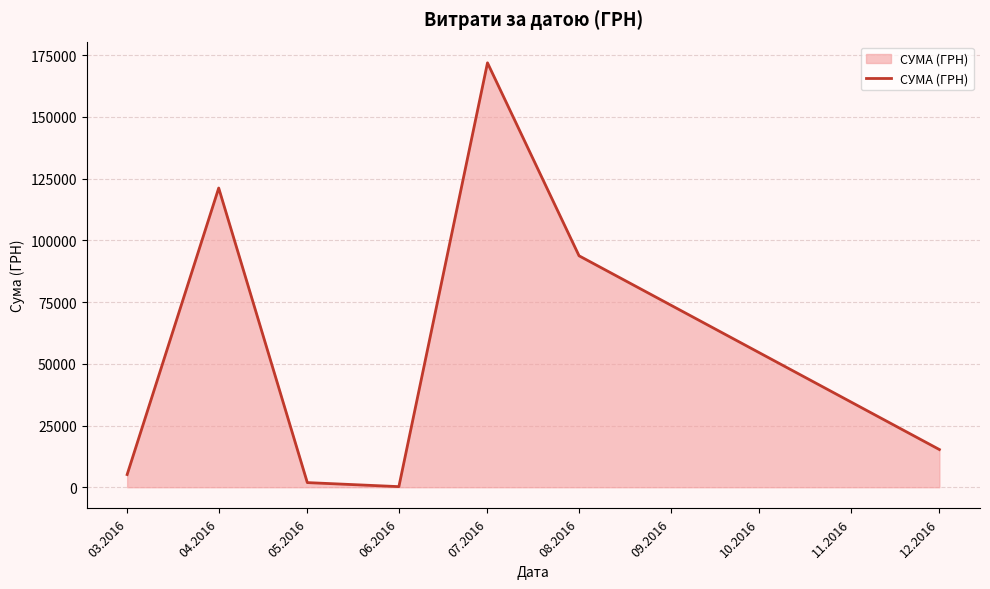

True or false: the data has more than 1 interior local peaks.

True